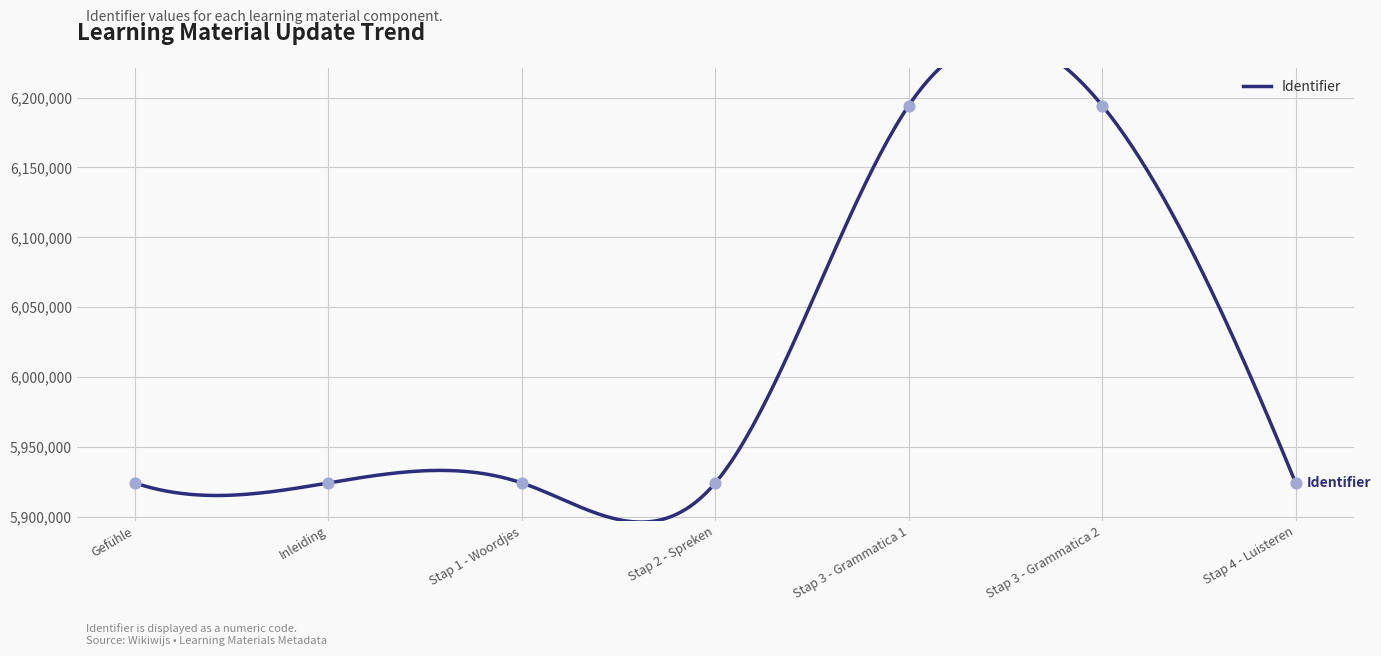

Between Stap 3 - Grammatica 2 and Stap 1 - Woordjes, which is larger?

Stap 3 - Grammatica 2